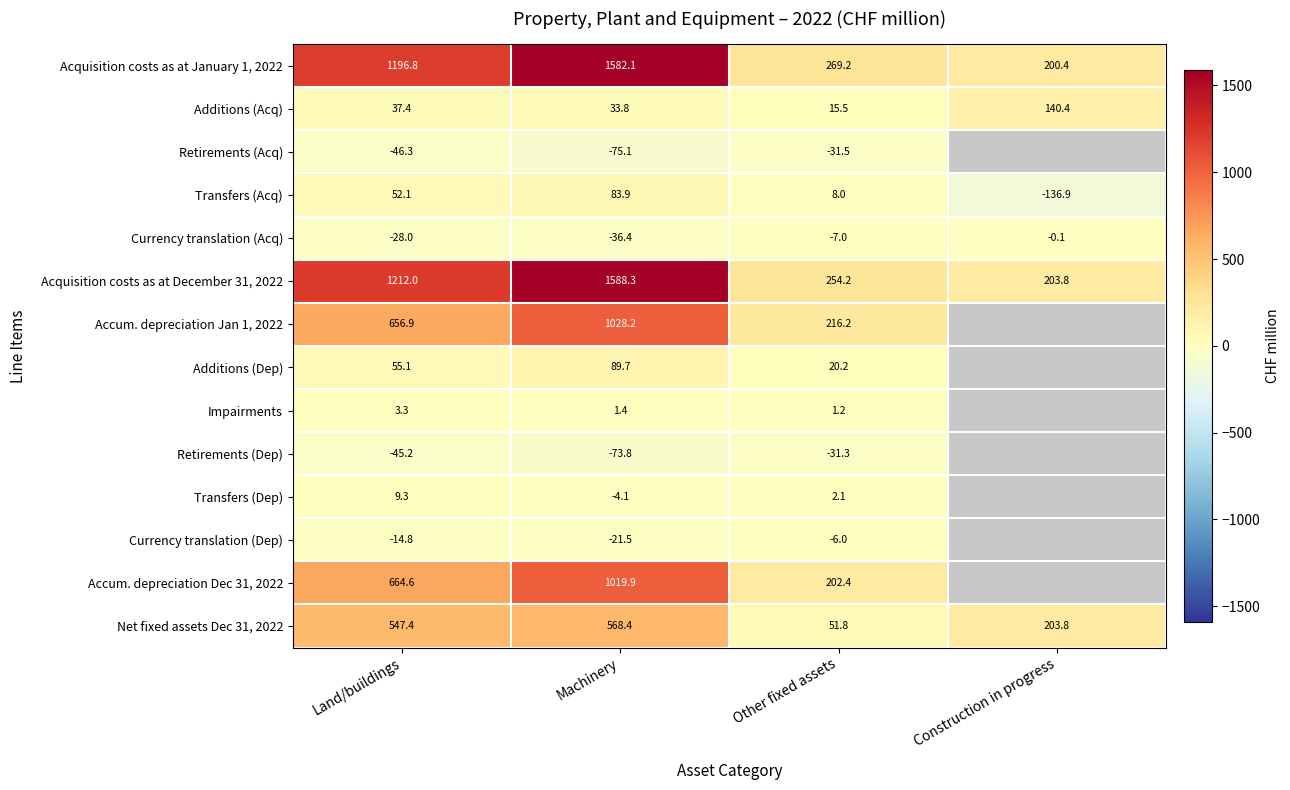

At which label does Net fixed assets Dec 31, 2022 reach its peak?

Machinery